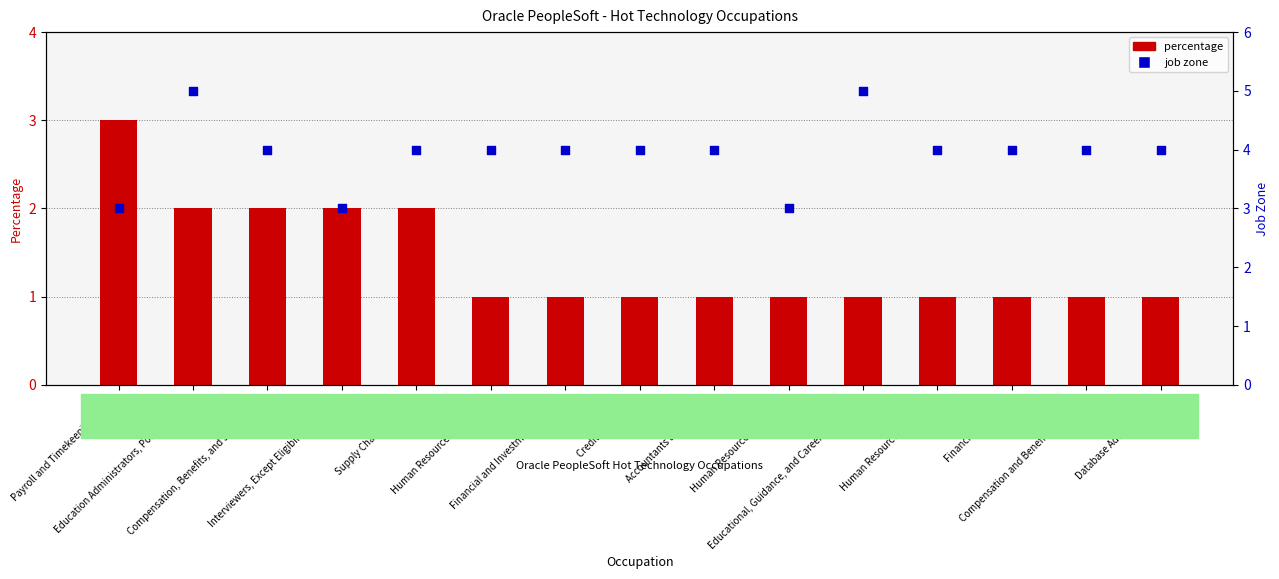

Which series contains the highest Y value?

job zone